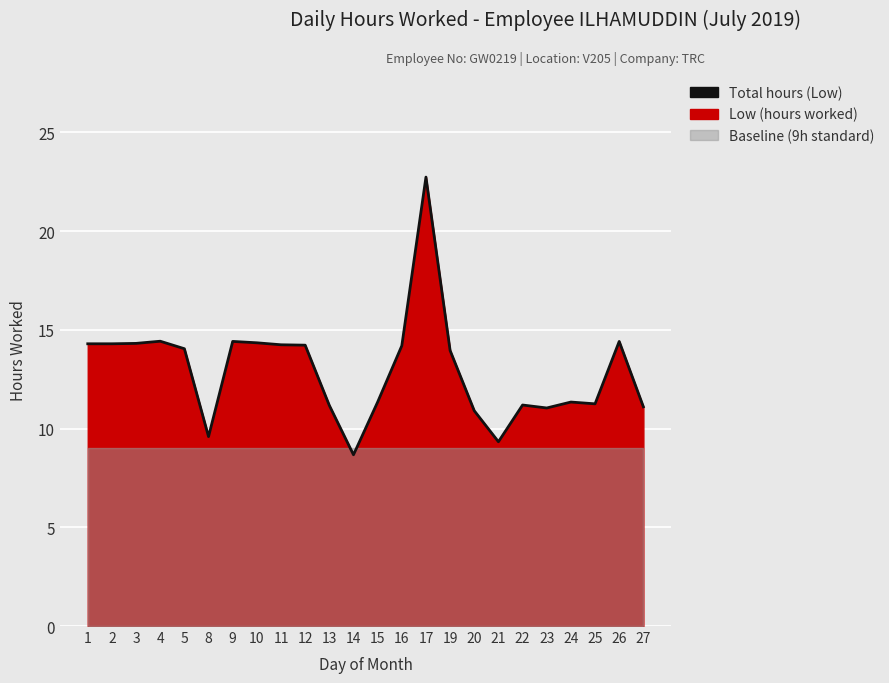

Does the chart display data point markers on the line(s)?

No